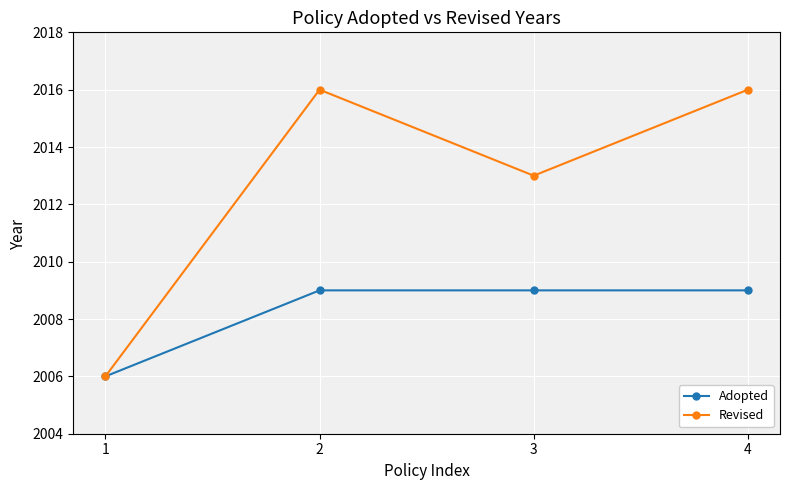

Rank the series at 3 from highest to lowest value.

Revised, Adopted